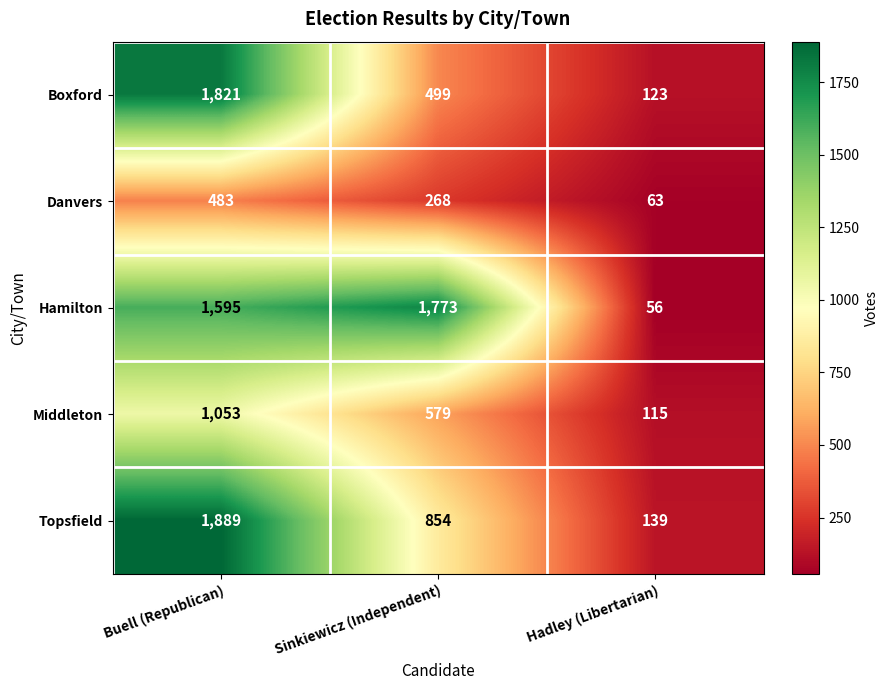

What is the maximum value for Hamilton?

1773